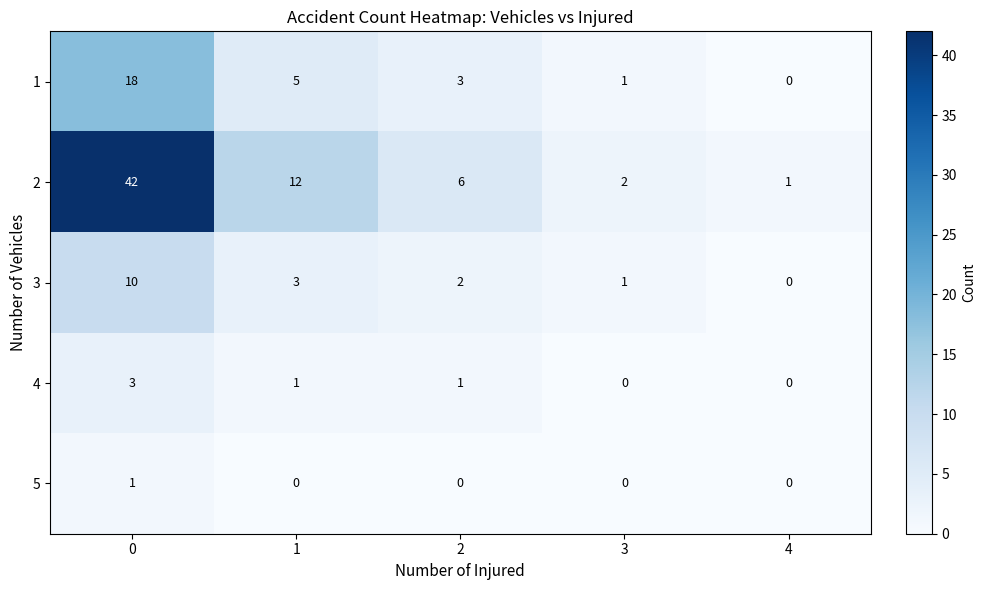

How many 4 values are between 0 and 1?

4